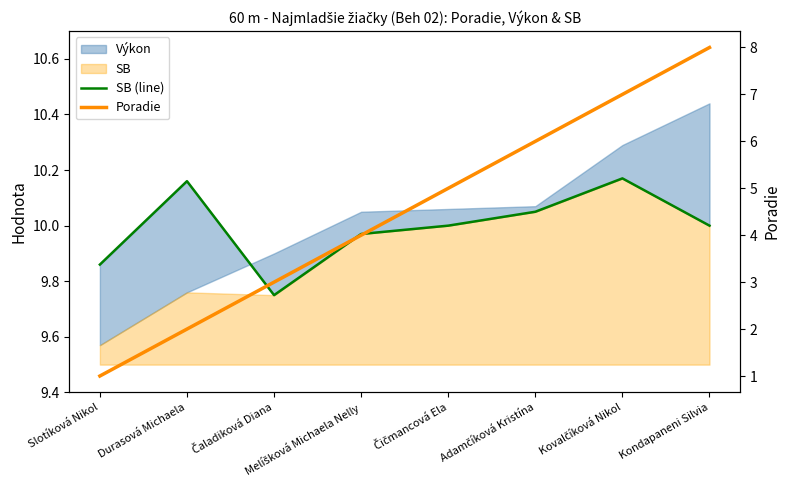

What is the label of the 8th point from the left?

Kondapaneni Silvia